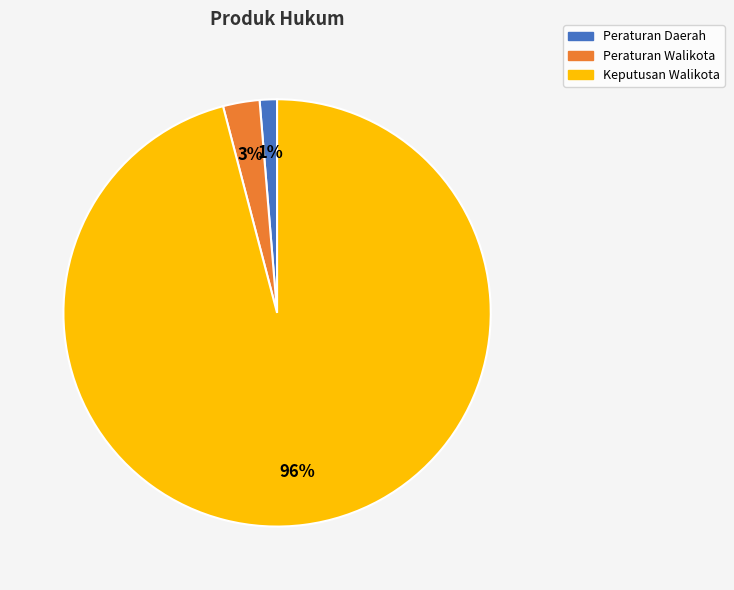

Count the number of slices in the pie.

3